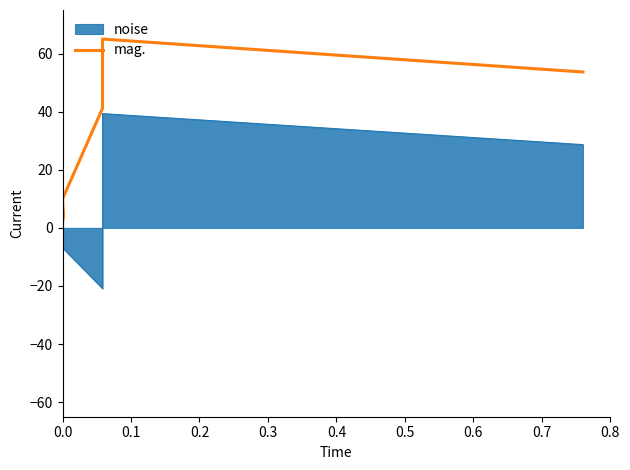

How many values are above zero?

39